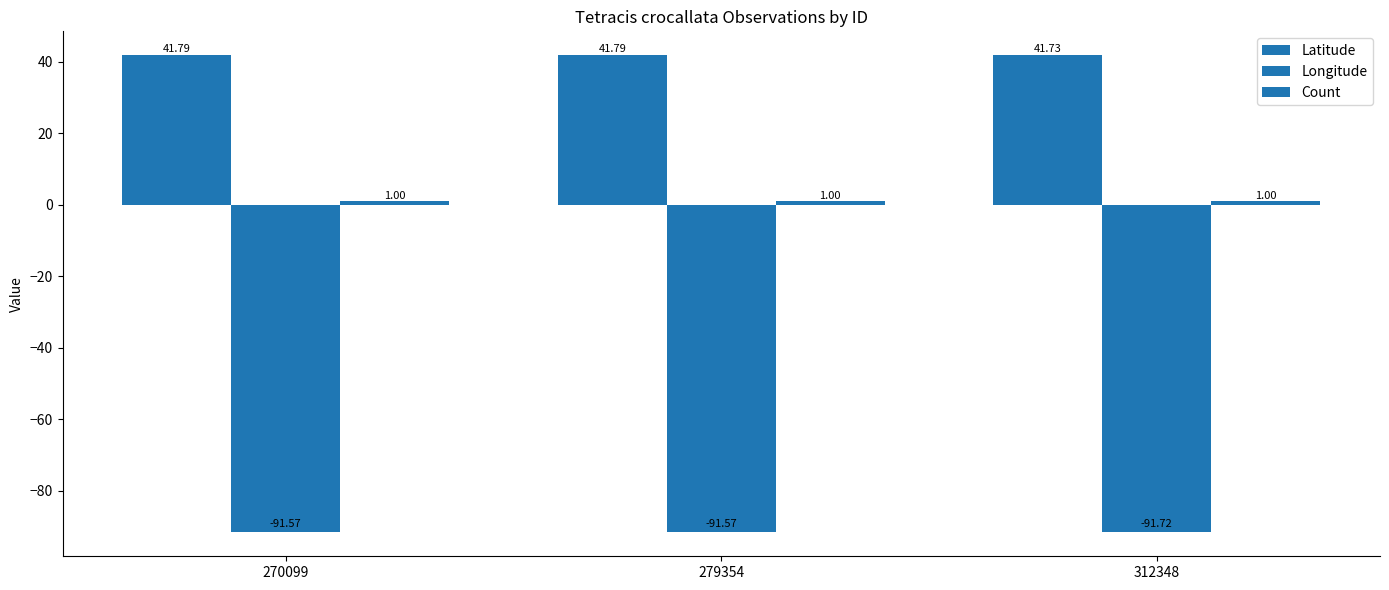

How many bars are there in each group?

3